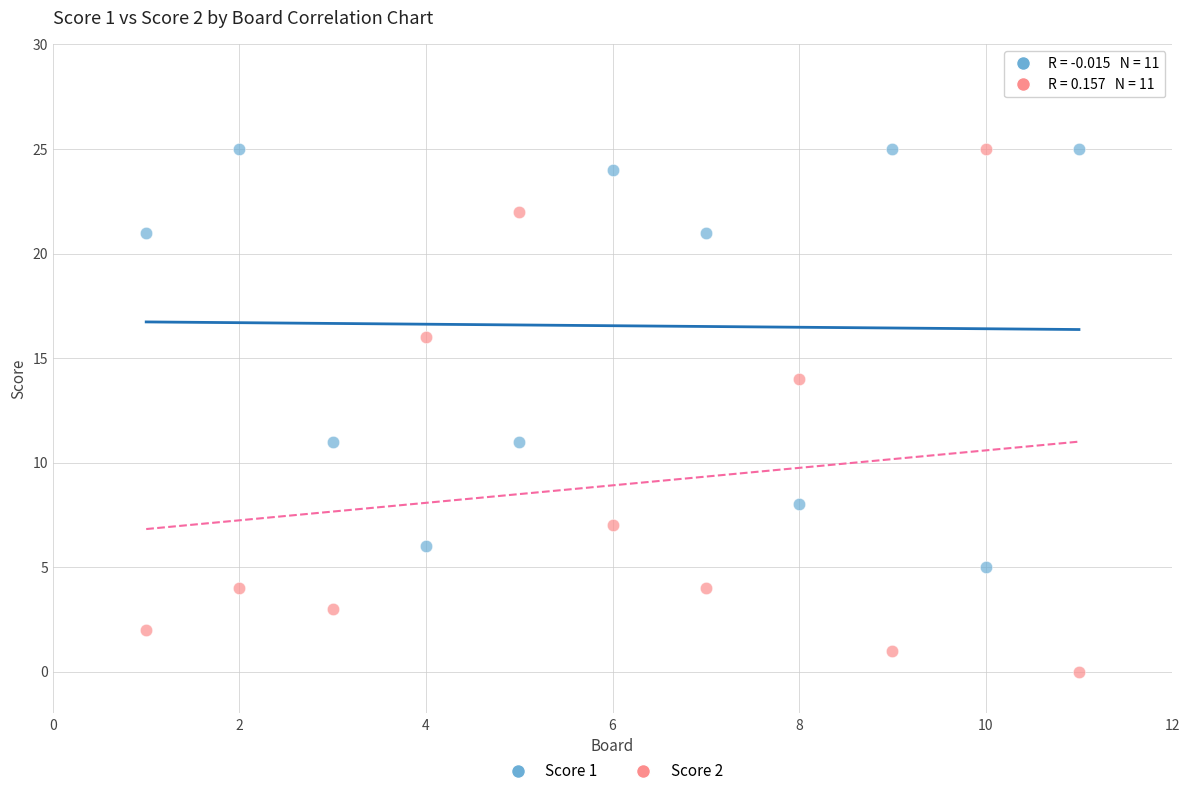

Across all data points, what is the range of Y values (max minus min)?

25